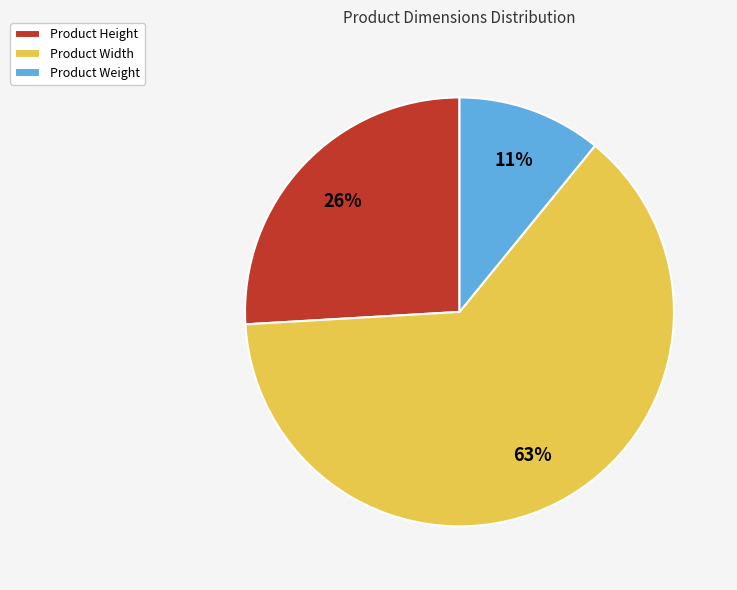

Which category has the smallest portion of the pie?

Product Weight